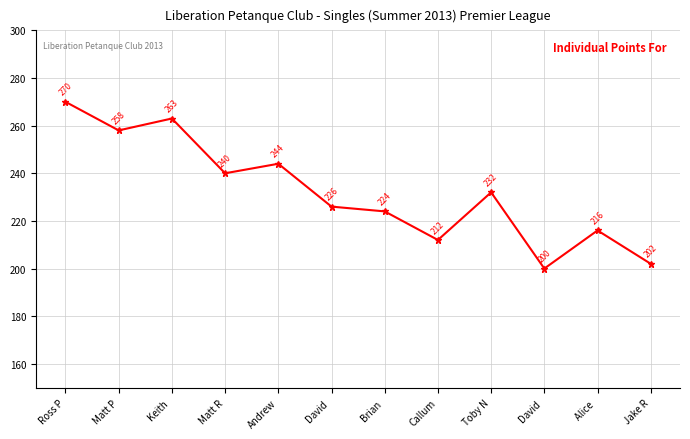

The value at David  is 226. True or false?

True